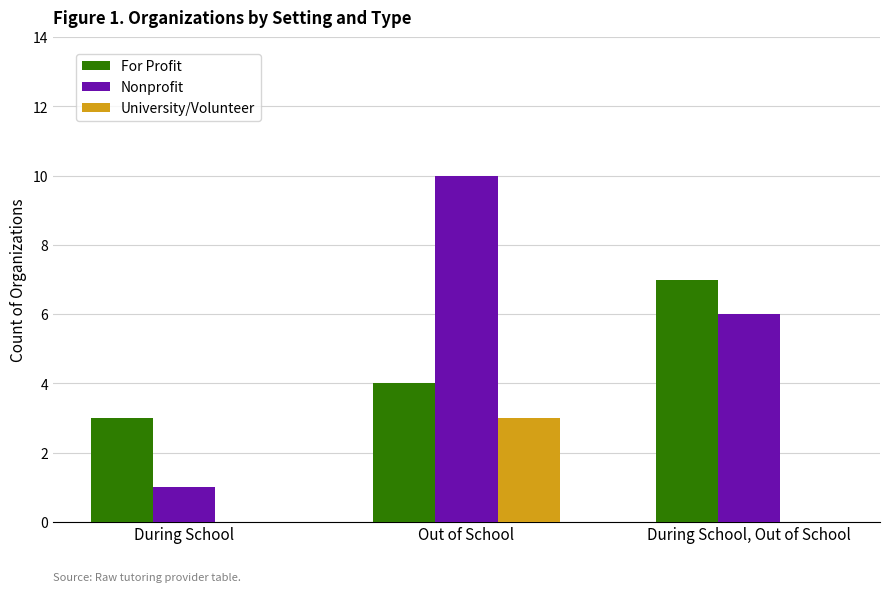

How many data points does each series have?

3